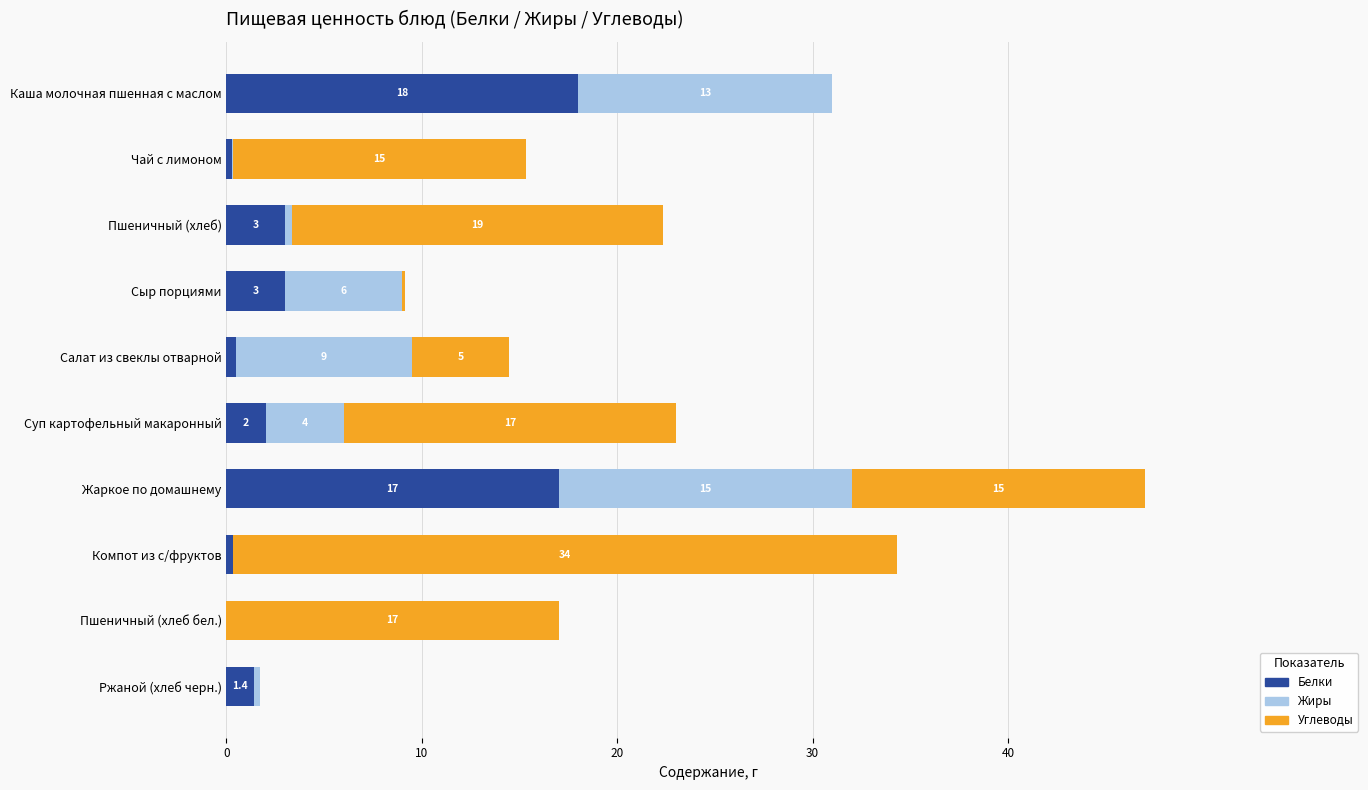

At which category is the sum across all series the highest?

Жаркое по домашнему